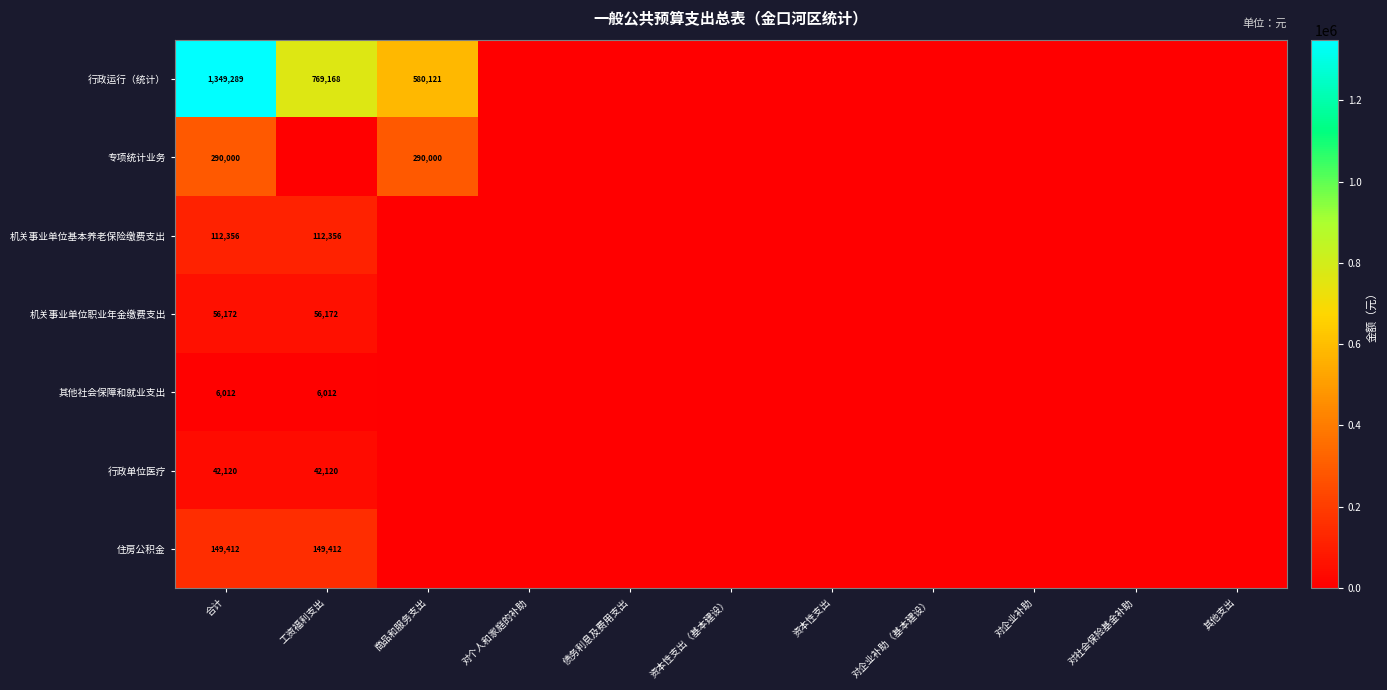

Is it true that 其他社会保障和就业支出 equals 6012 at 合计?

True